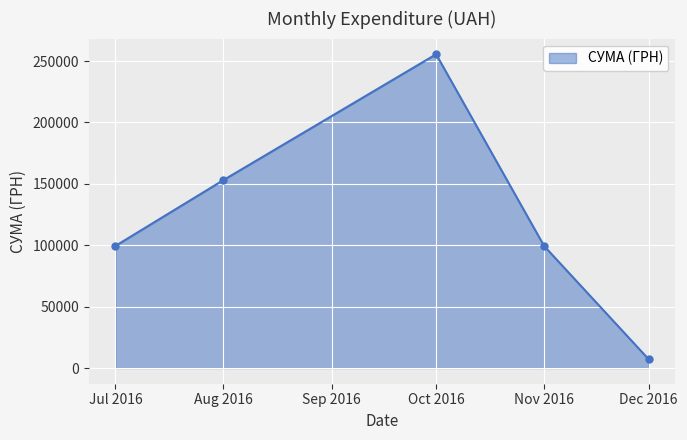

Is it true that the value at Dec 2016 is 7080.0?

True